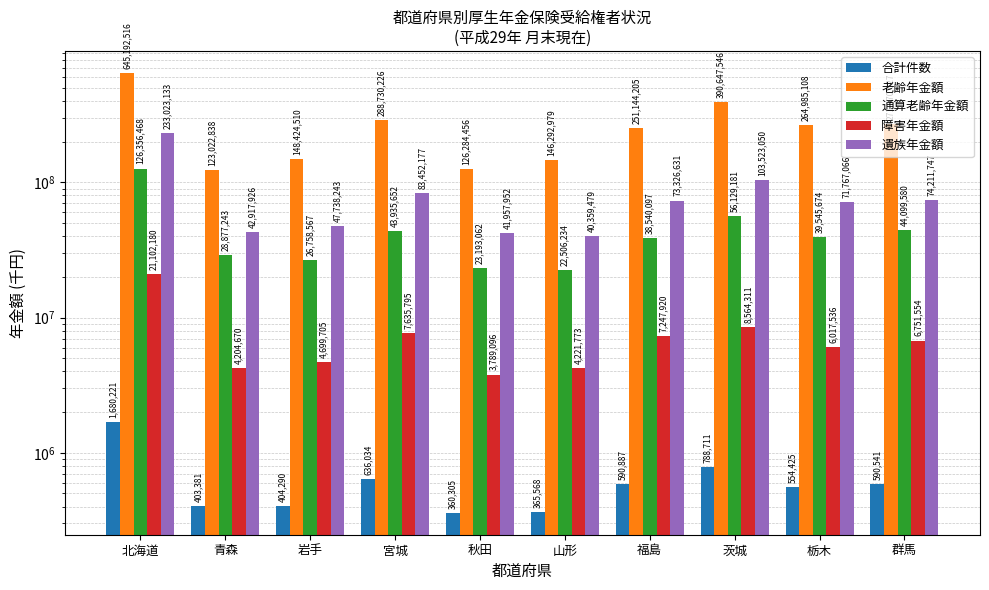

What are all the series names shown in the legend?

合計件数, 老齢年金額, 通算老齢年金額, 障害年金額, 遺族年金額